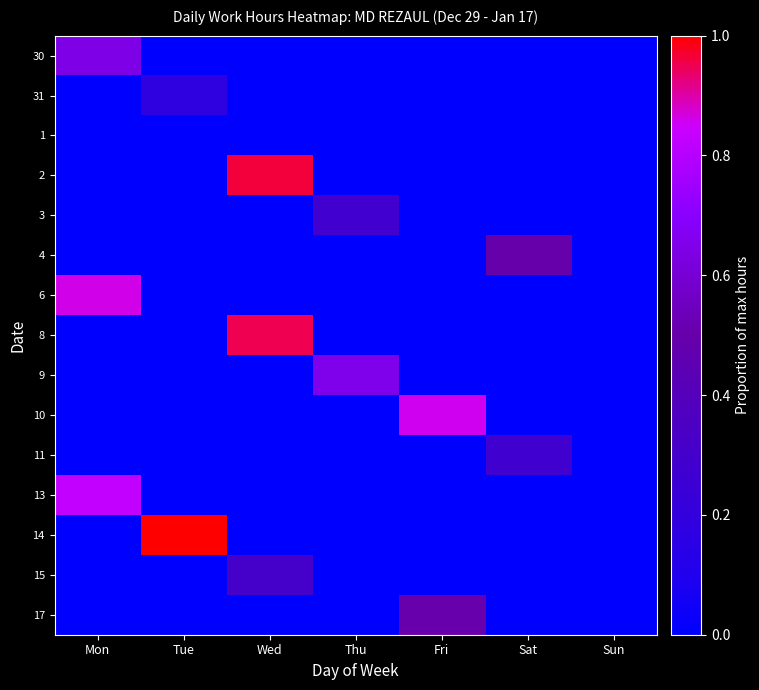

How many categories are shown in the chart?

7